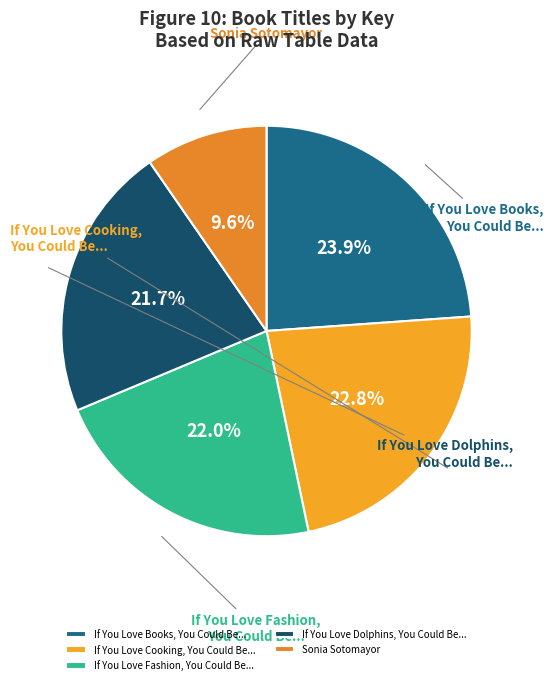

What percentage is the If You Love Cooking, You Could Be... slice, to the nearest percent?

23%